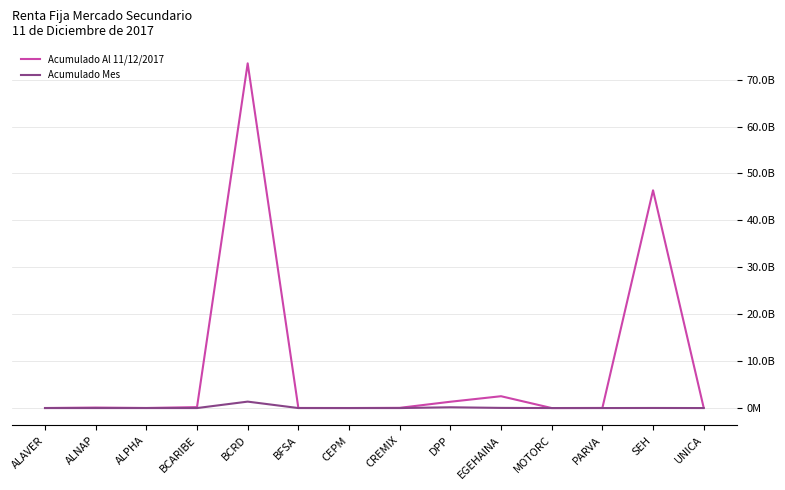

Which category has the lowest value in the Acumulado Al 11/12/2017 series?

MOTORC